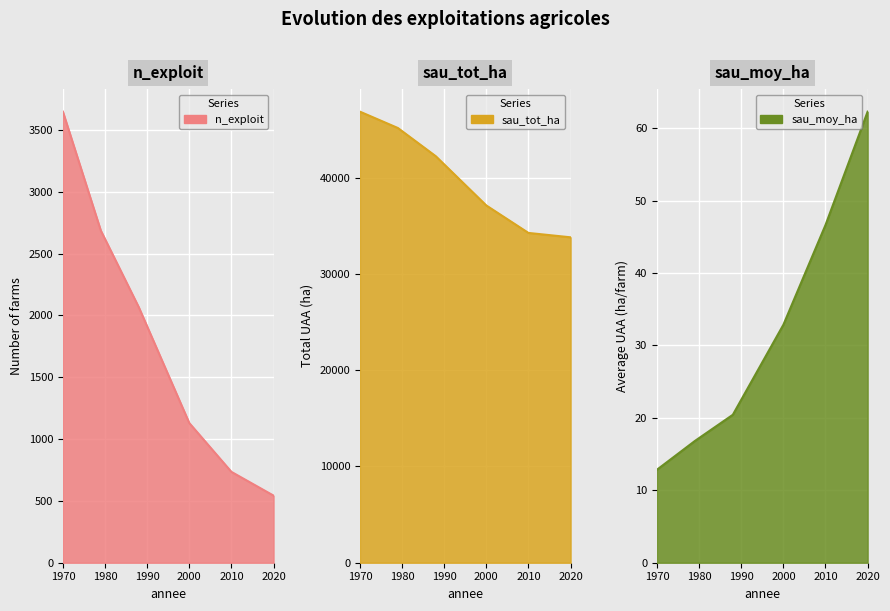

At how many categories does at least one series exceed 41288?

3